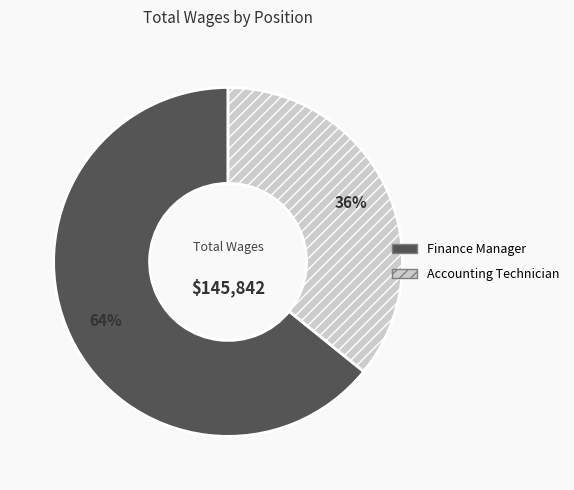

Which category has the smallest portion of the pie?

Accounting Technician